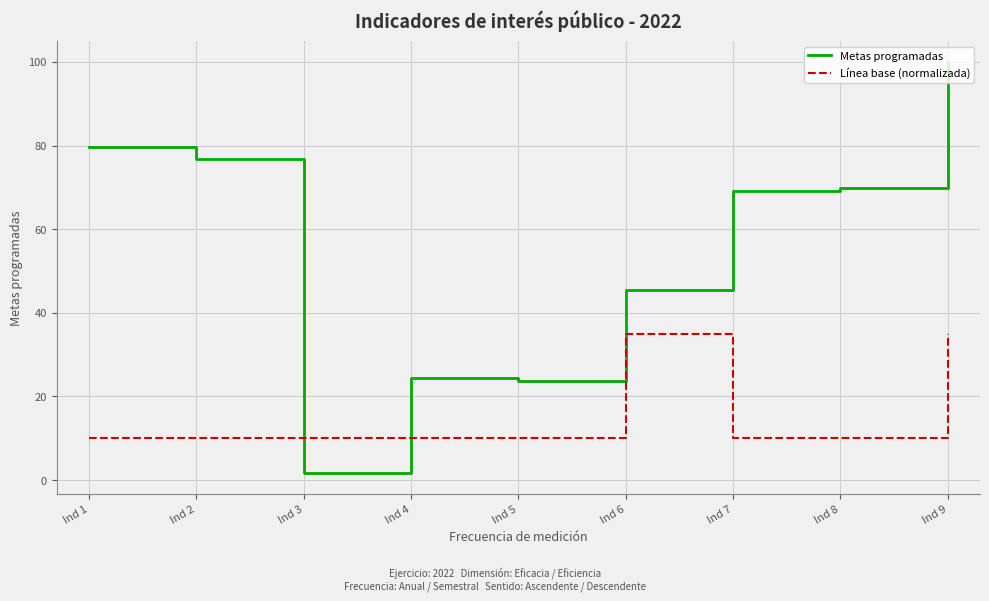

Which series has the largest range (max minus min)?

Metas programadas